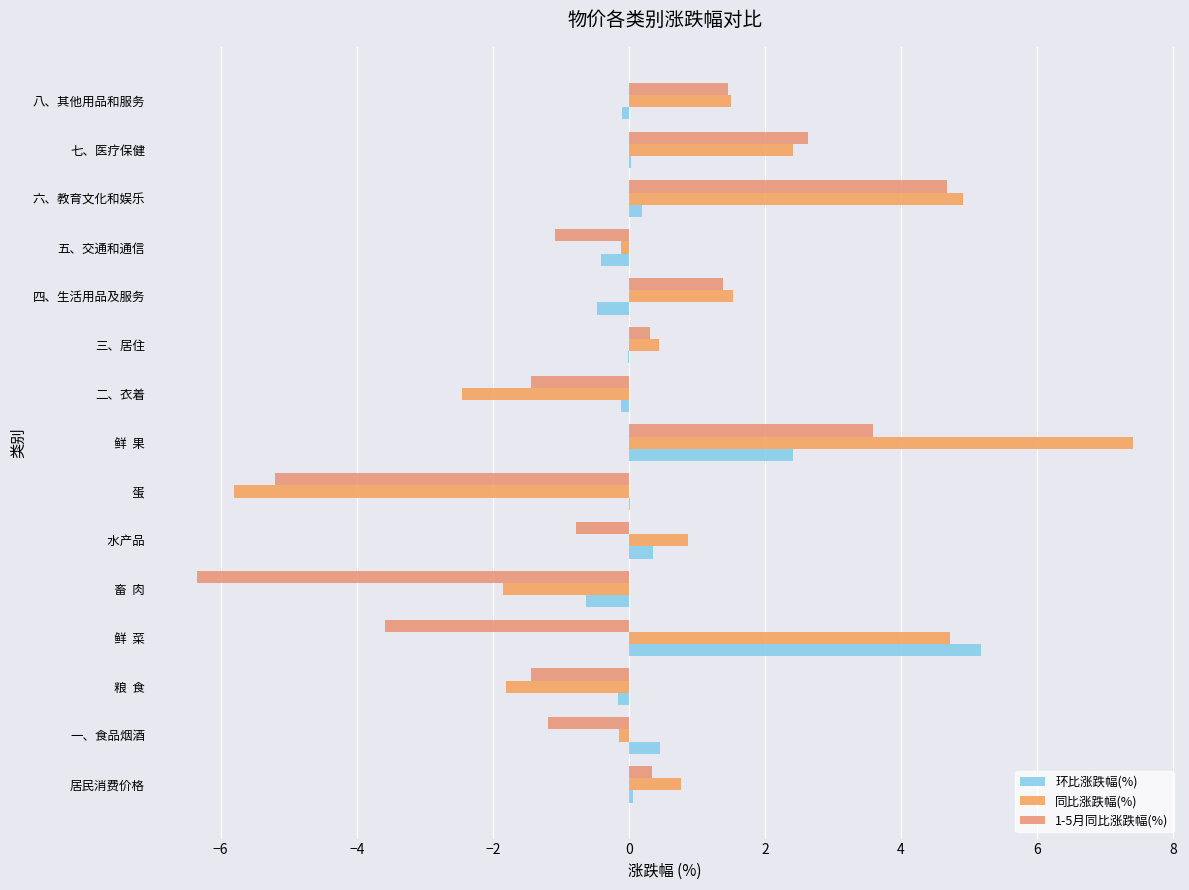

What is the greatest value displayed?

7.4